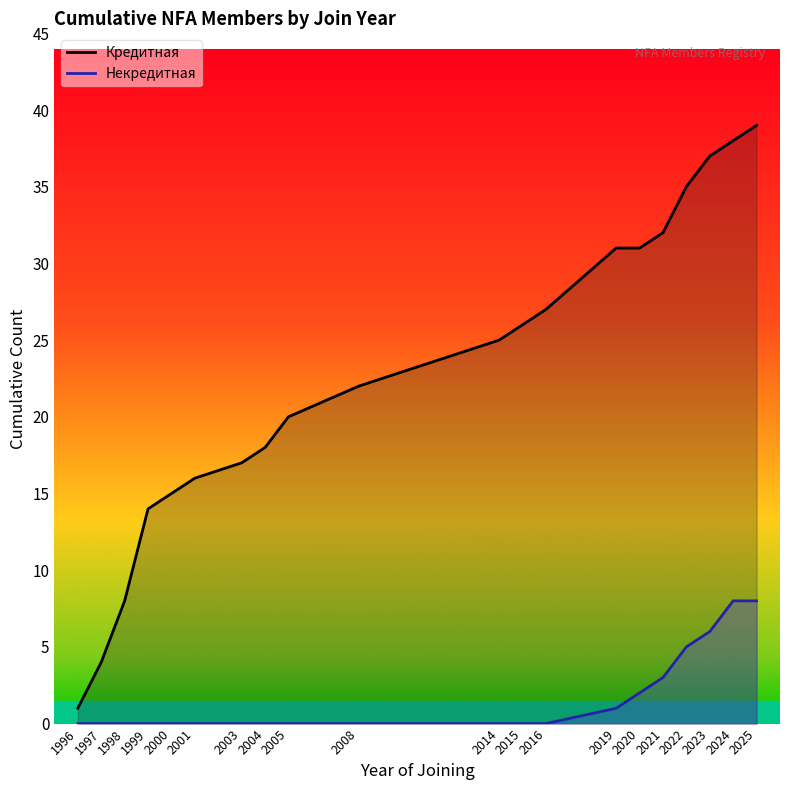

True or false: Кредитная and Некредитная cross at least once.

False